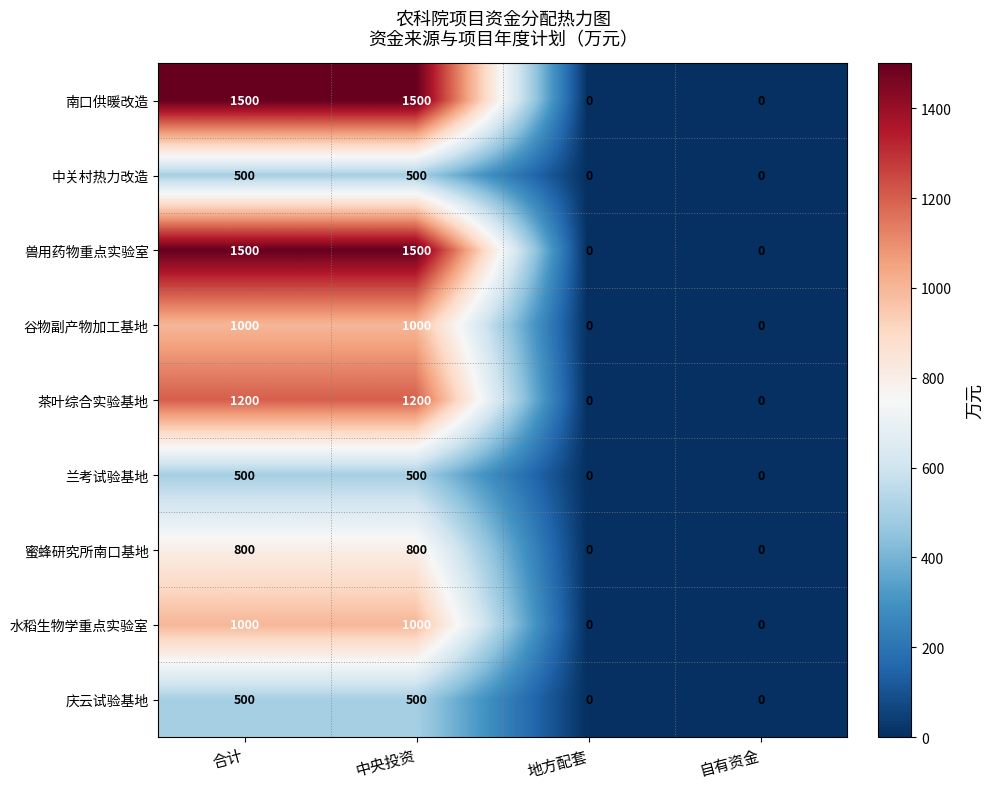

At how many categories does at least one series exceed 1344?

2